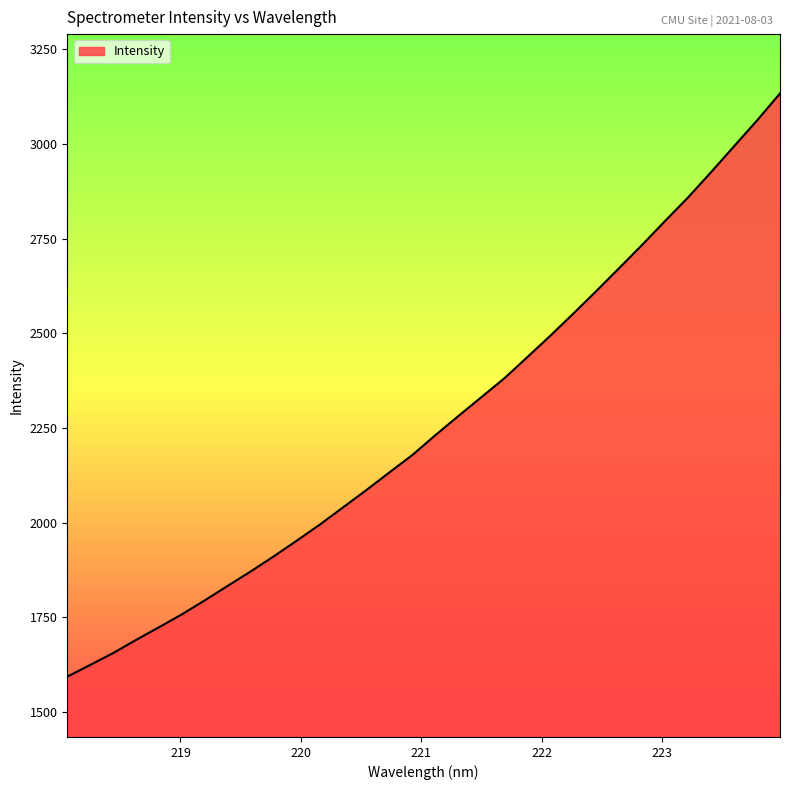

What is the minimum value shown in the chart?

1592.9